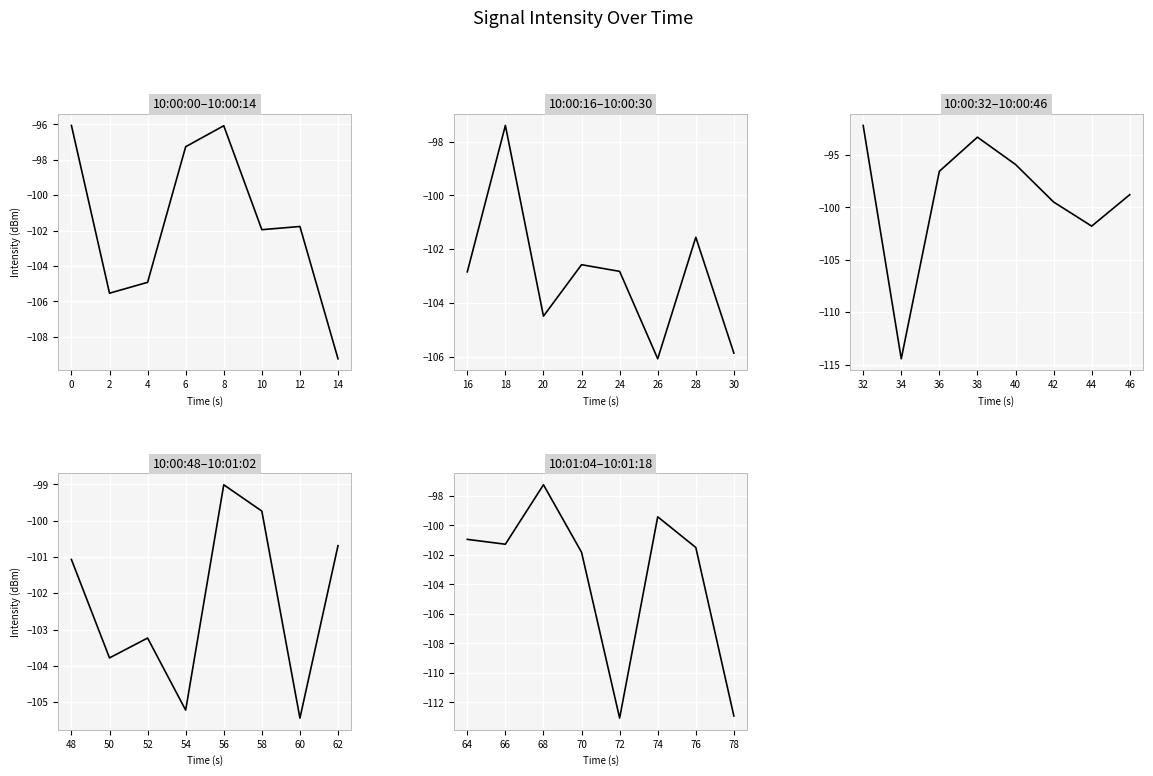

Is this an area chart (filled region under the line)?

No